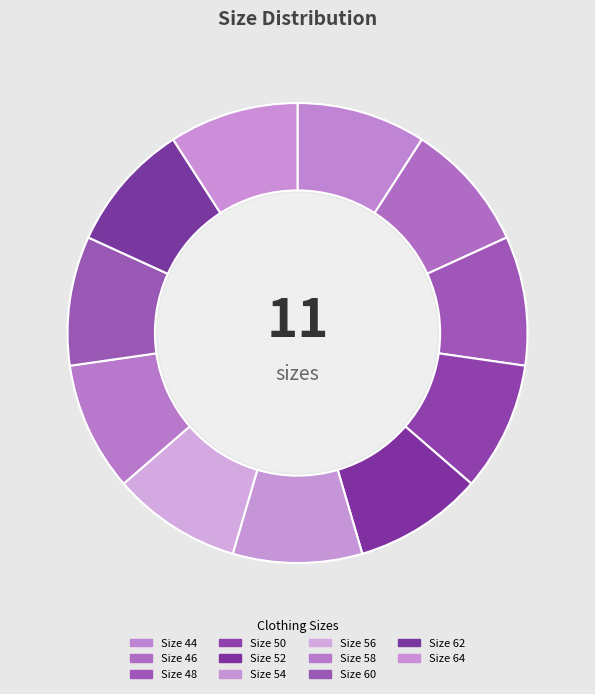

Is there a majority slice in this chart?

No